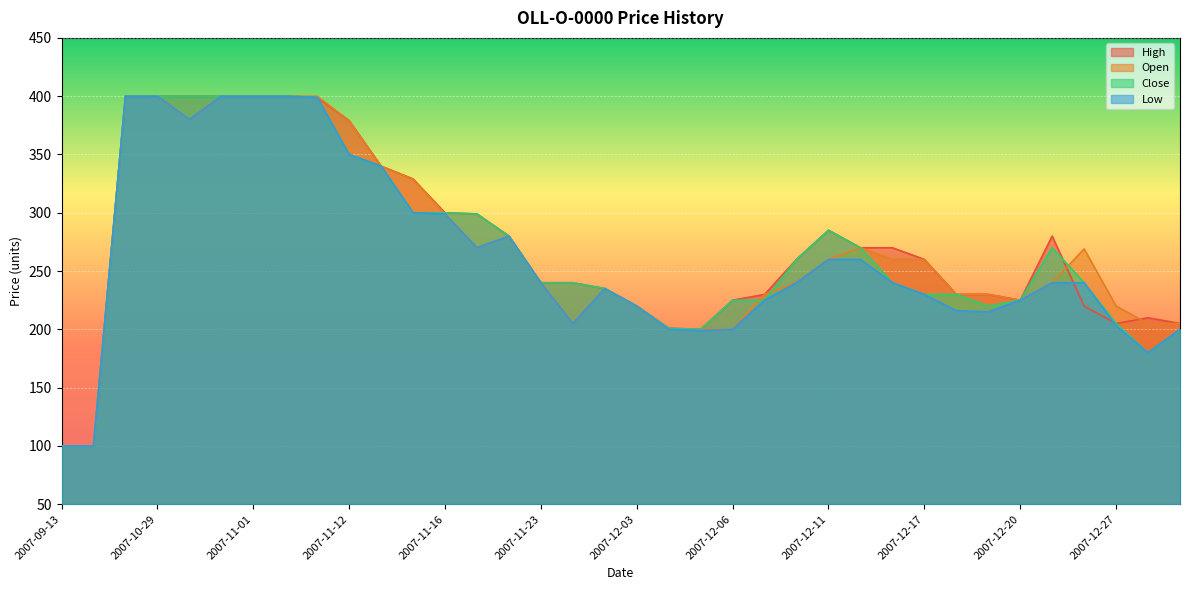

Reading left to right, extract all data points from this chart.

High: 100	100	400	400	400	400	400	400	399	379	340	329	300	299	280	240	240	235	220	201	200	225	230	260	285	270	270	260	230	230	225	280	220	205	210	205
Open: 100	100	400	400	380	400	400	400	400	379	340	329	299	270	280	240	205	235	220	200	200	200	230	240	260	270	260	260	230	230	225	240	269	220	205	205
Close: 100	100	400	400	400	400	400	400	399	350	340	300	300	299	280	240	240	235	220	201	200	225	225	260	285	270	240	230	230	220	225	270	240	205	180	200
Low: 100	100	400	400	380	400	400	400	399	350	340	300	299	270	280	240	205	235	220	200	199	200	225	240	260	260	240	230	216	215	225	240	240	203	180	200